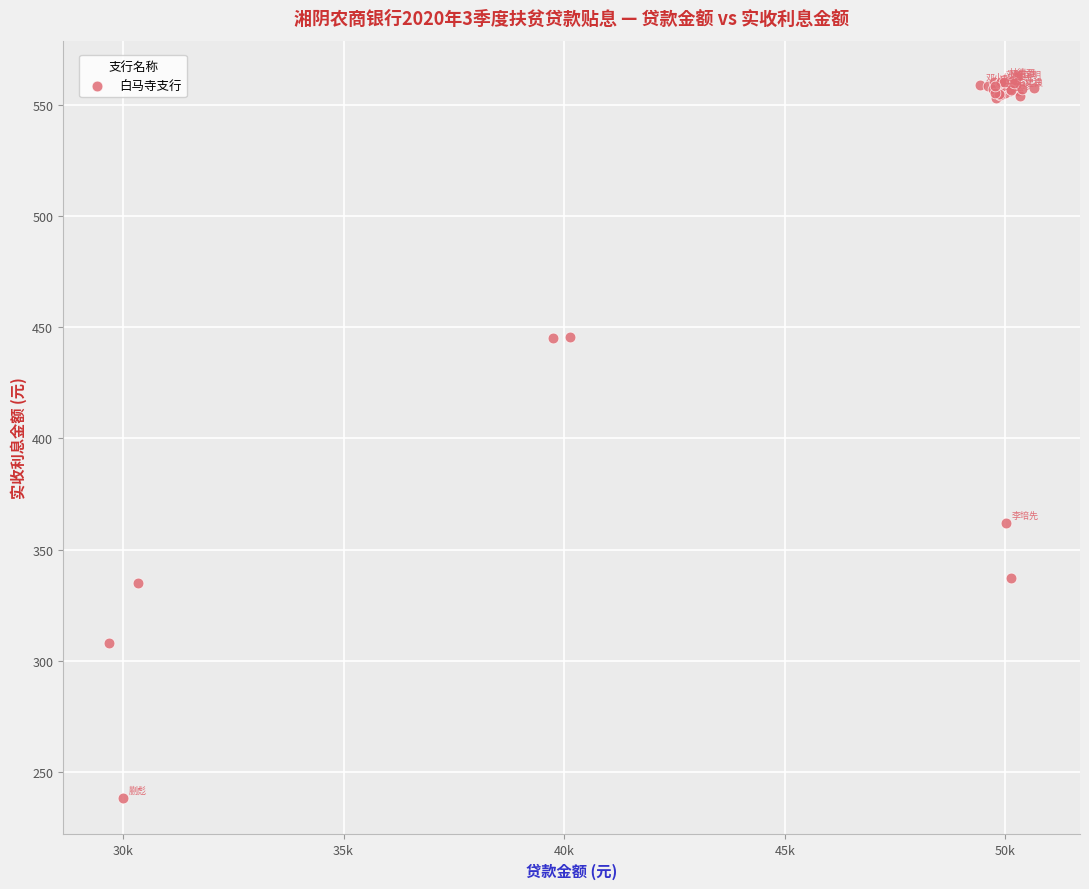

What Y value in the scatter plot is closest to 400?

361.9